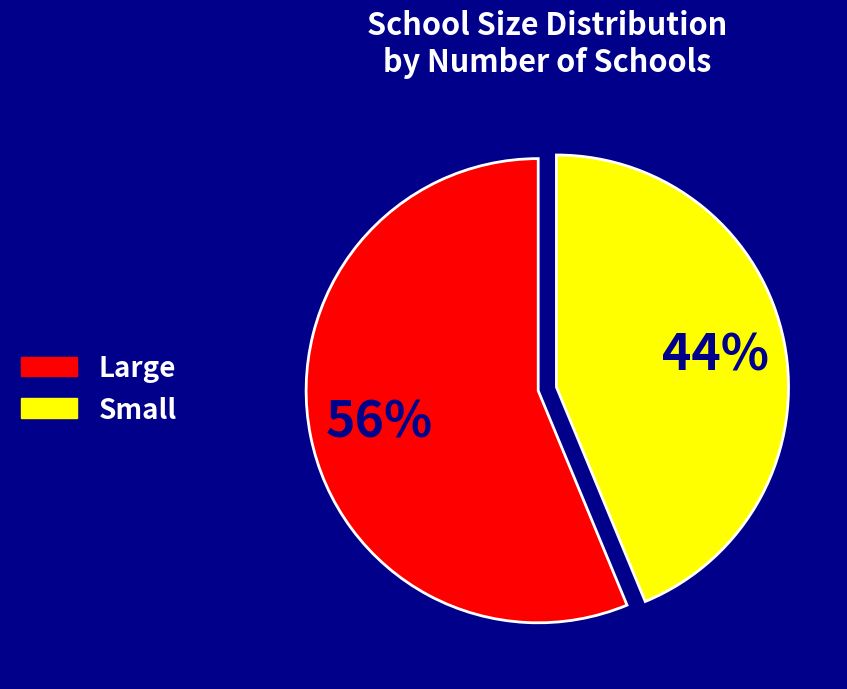

Do Small and Large together represent more than half of the pie?

Yes